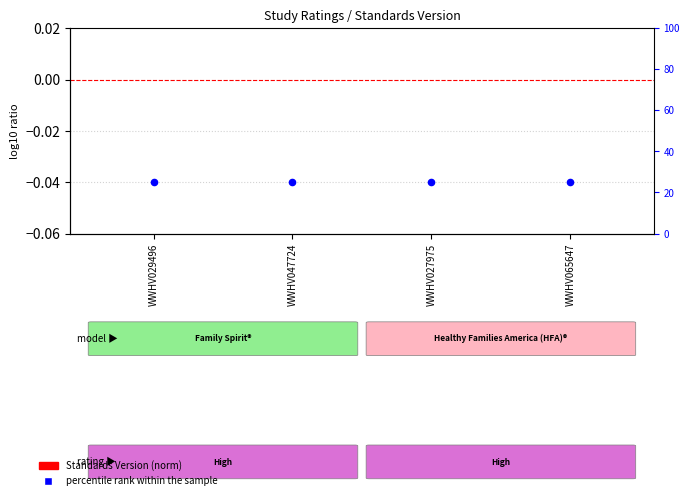

Is the value of Standards Version (norm) at WWHV027975 greater than the value of percentile rank within the sample at WWHV029496?

No